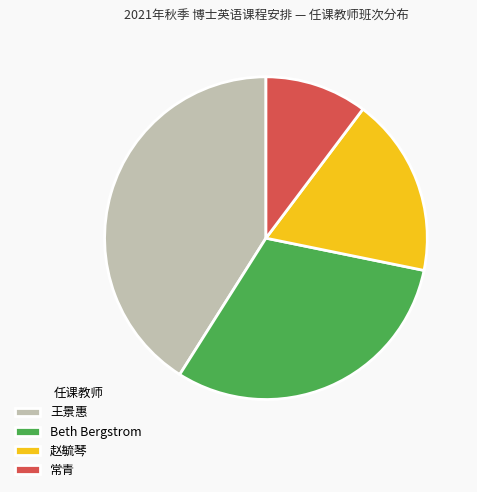

Is it true that 王景惠 is 41% of the pie?

True